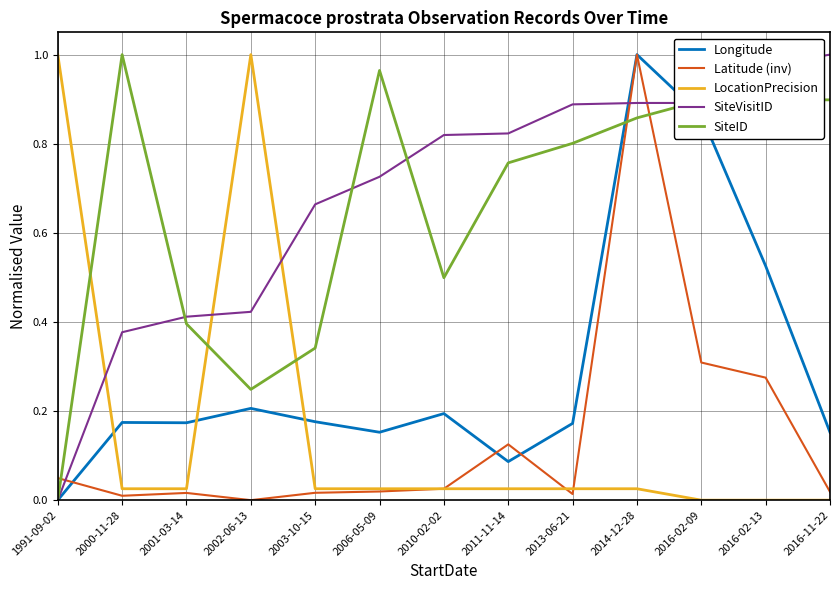

How many intersections are there between LocationPrecision and SiteVisitID?

3